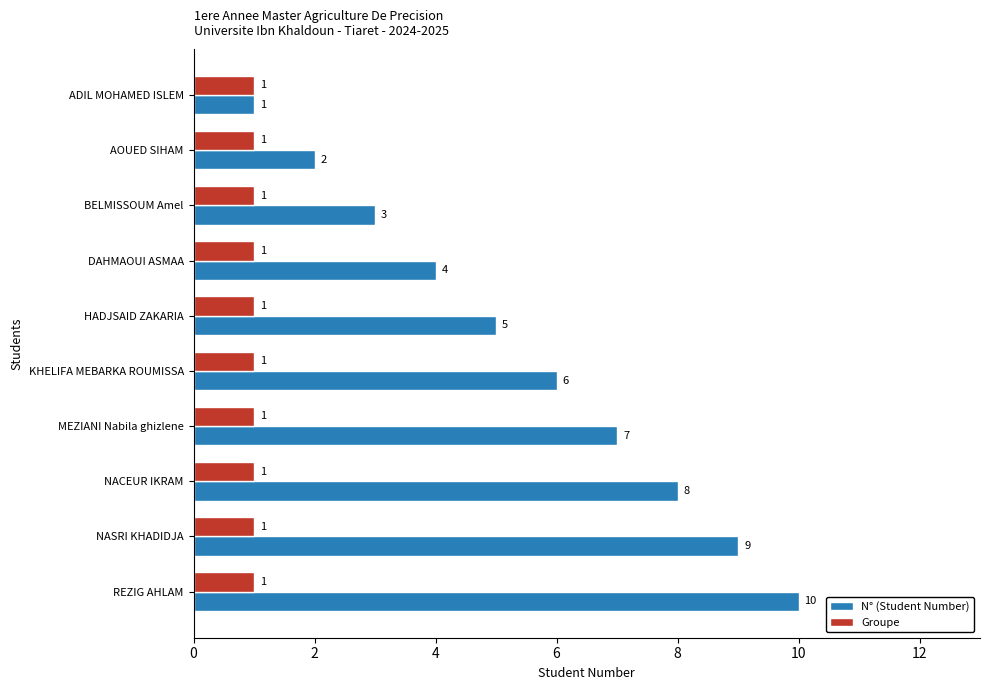

Where is N° (Student Number) nearest to the value 5?

HADJSAID ZAKARIA